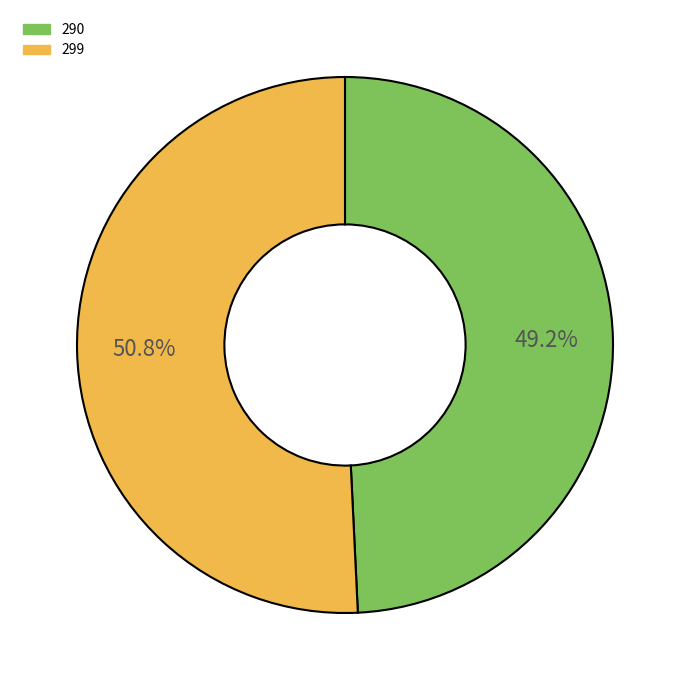

How many slices are in this pie chart?

2